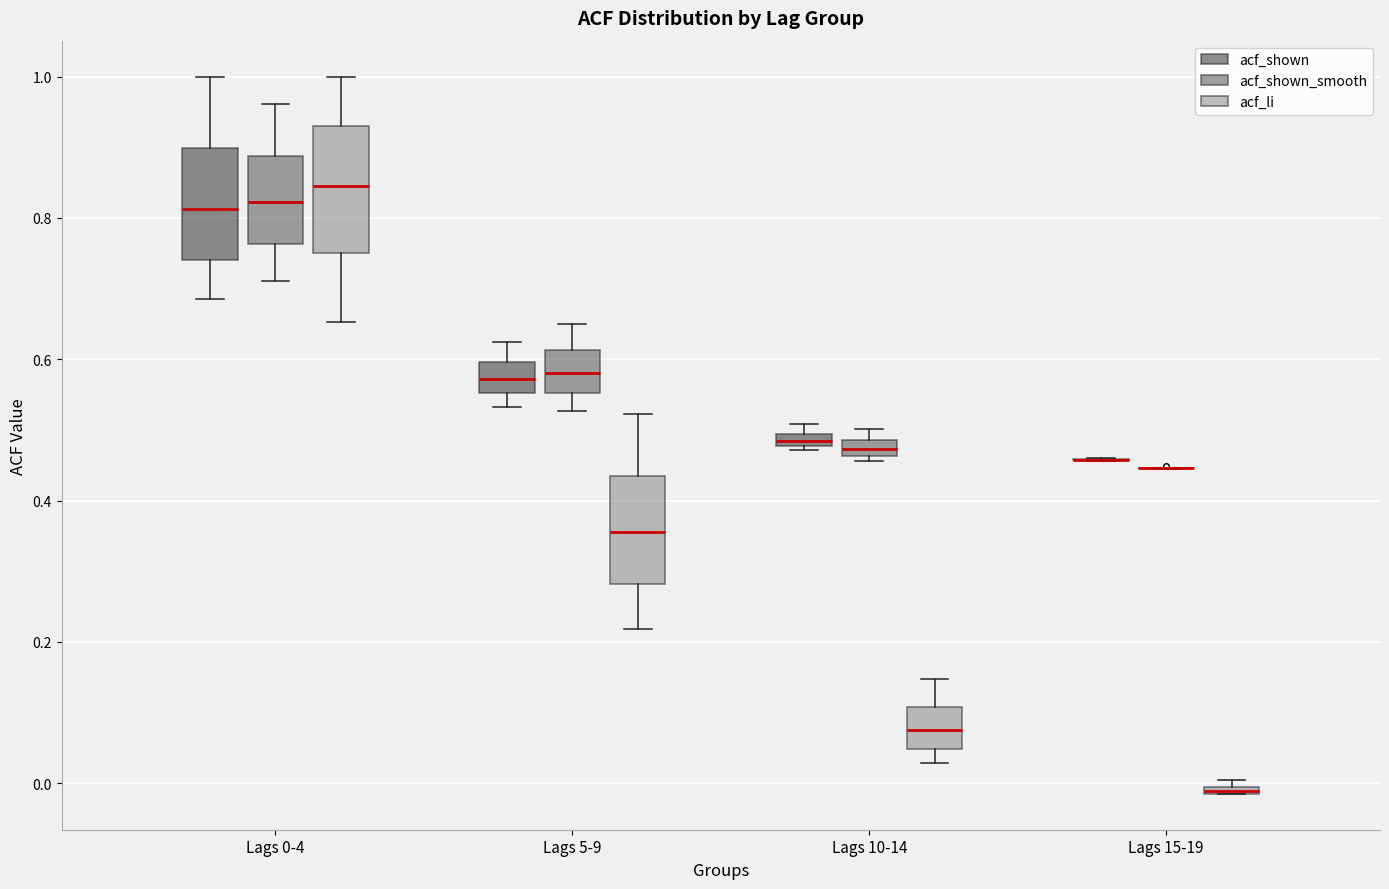

Where is the lower edge of the box for Lags 5-9 (acf_shown_smooth) on the y-axis? The values are not printed on the chart, so give them approximately, as read against the axis.

0.56